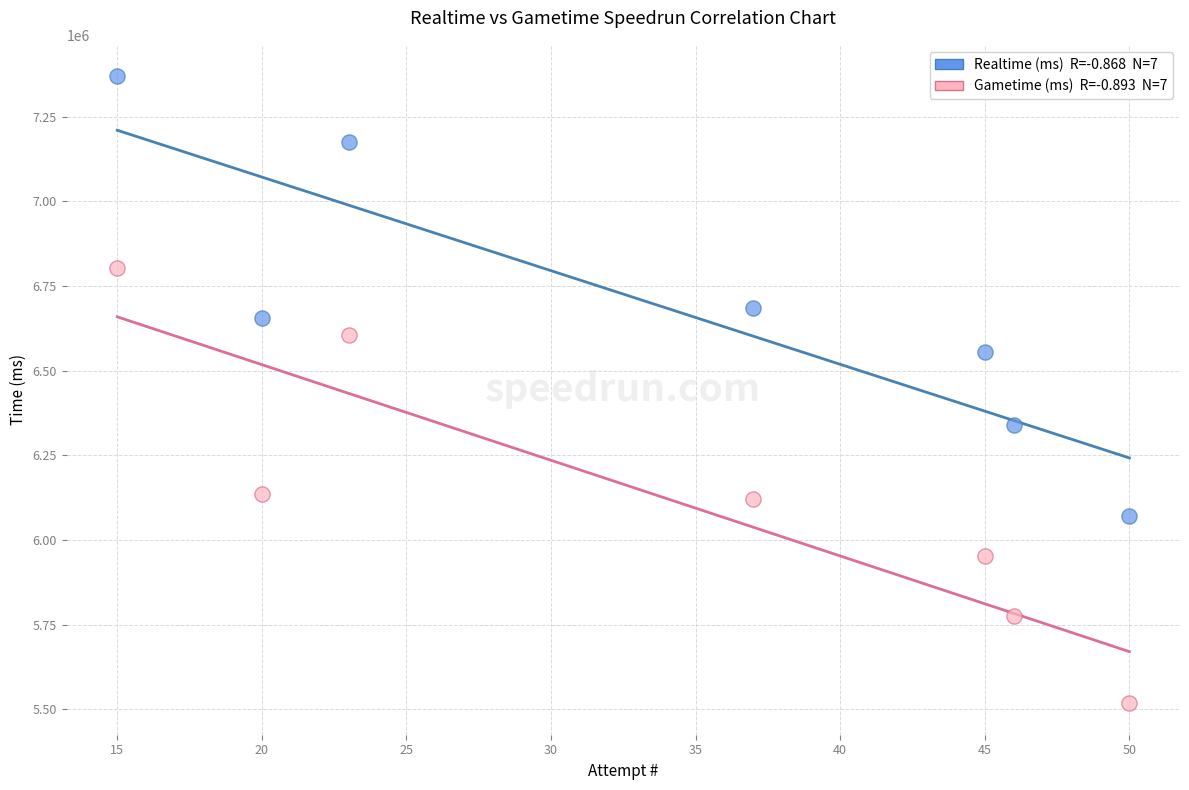

Across all data points, what is the range of Y values (max minus min)?

1852758